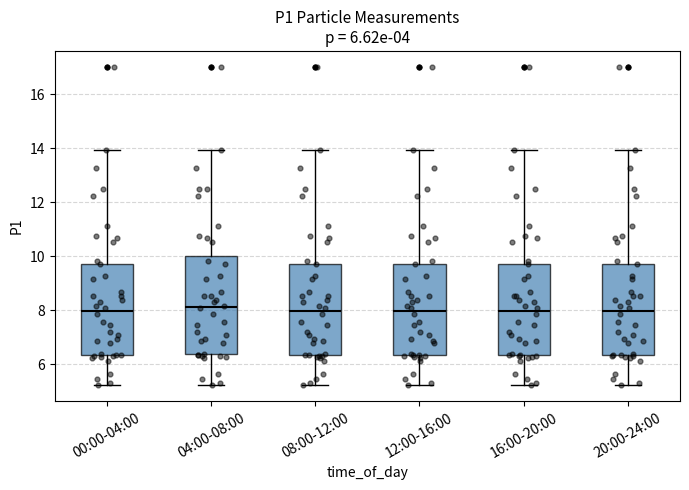

Comparing the boxes themselves (not the whiskers), which one is the tallest?

04:00-08:00